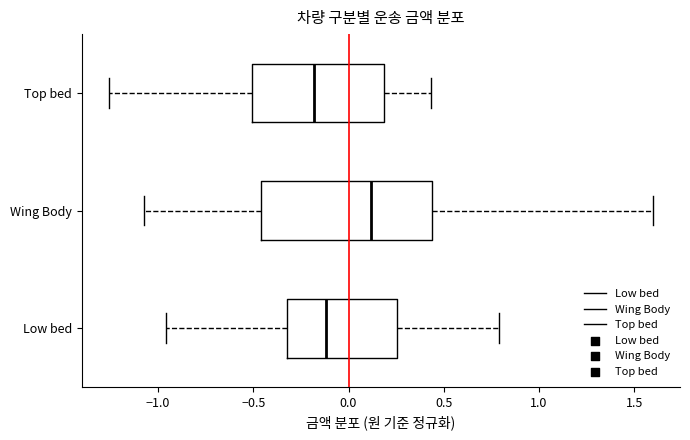

Where does the left whisker of the box for Wing Body end on the x-axis? The values are not printed on the chart, so give them approximately, as read against the axis.

-1.05